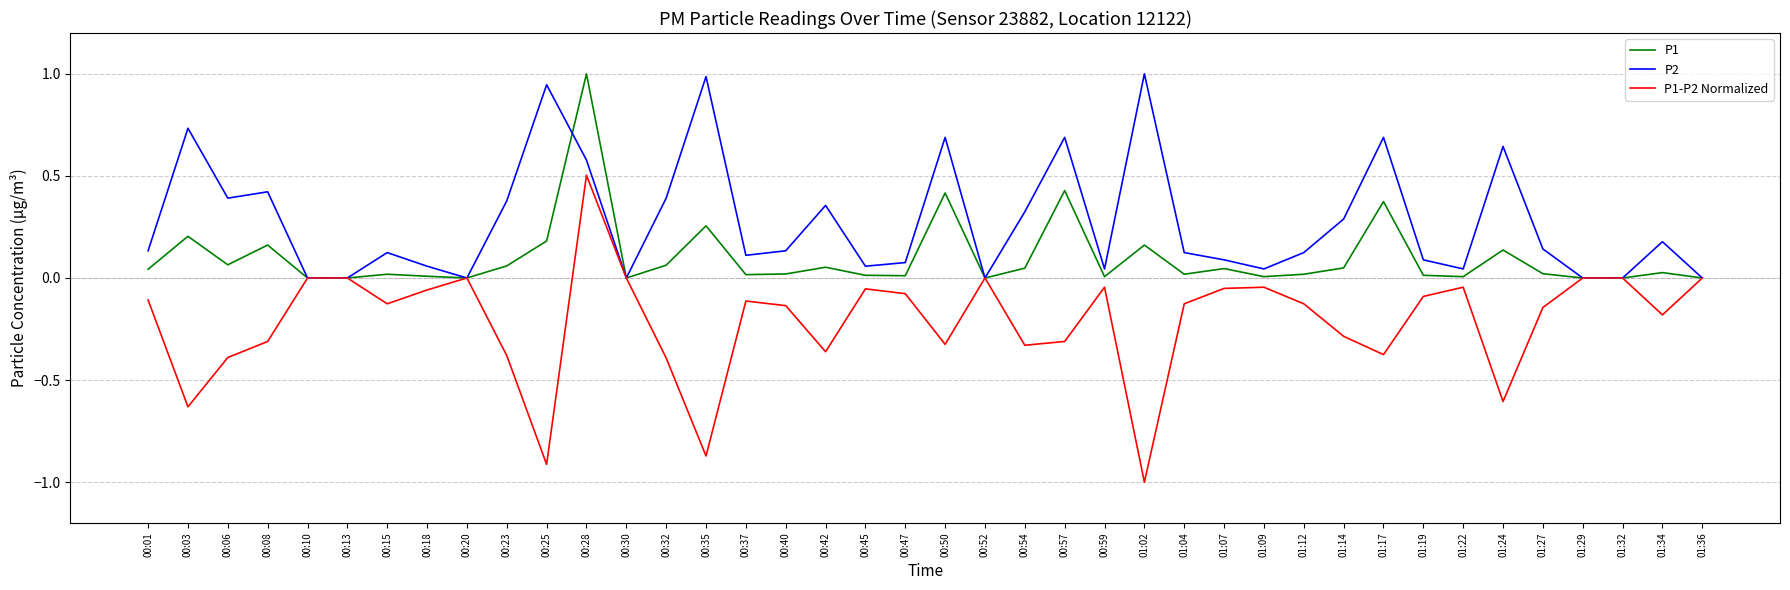

What is the sum of all P2 values?

11.1